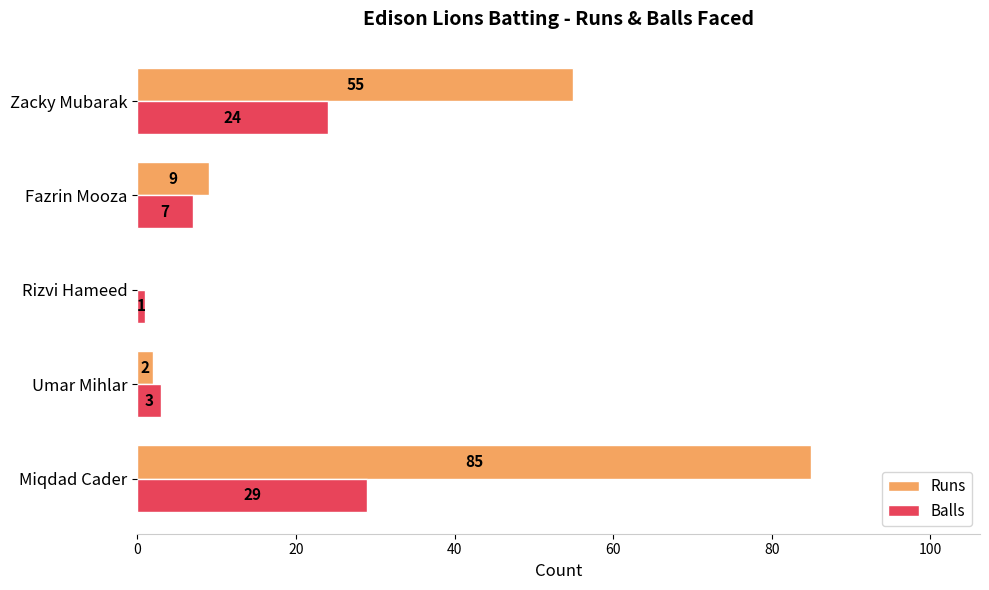

Is the value of Runs at Fazrin Mooza greater than the value of Balls at Umar Mihlar?

Yes